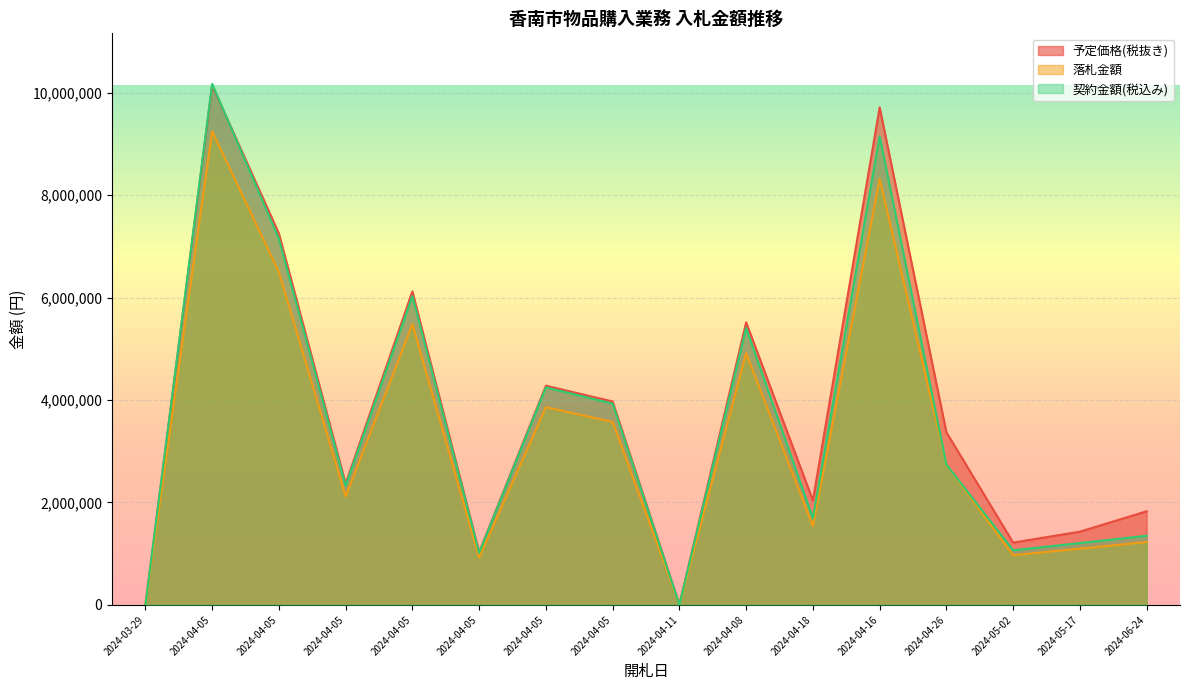

How many lines are shown in the chart?

3